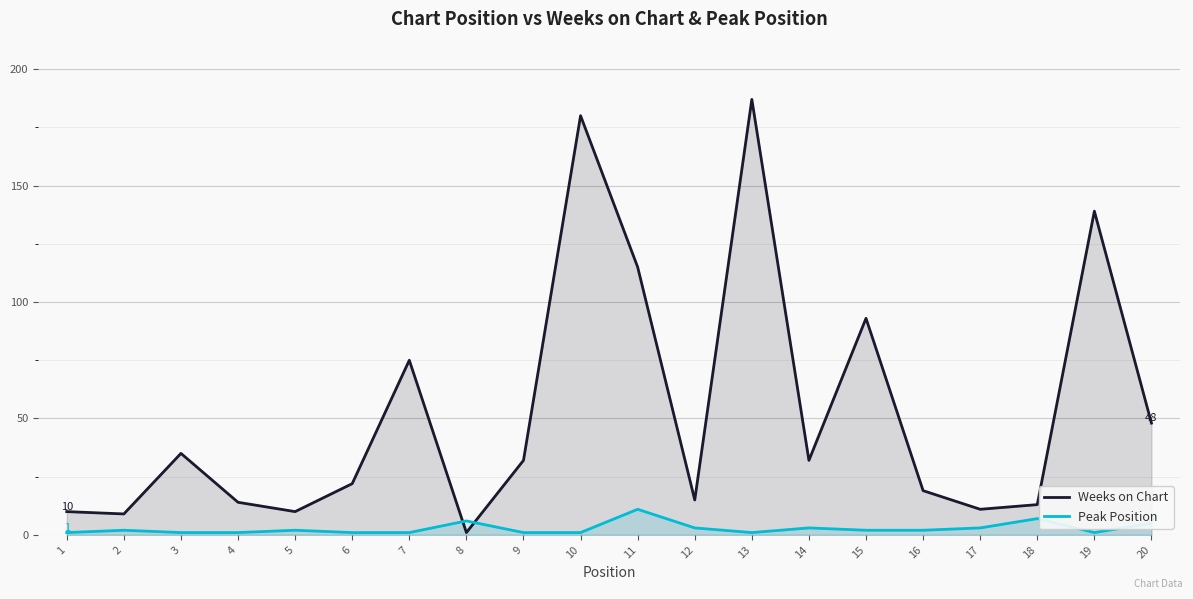

How many lines are shown in the chart?

2